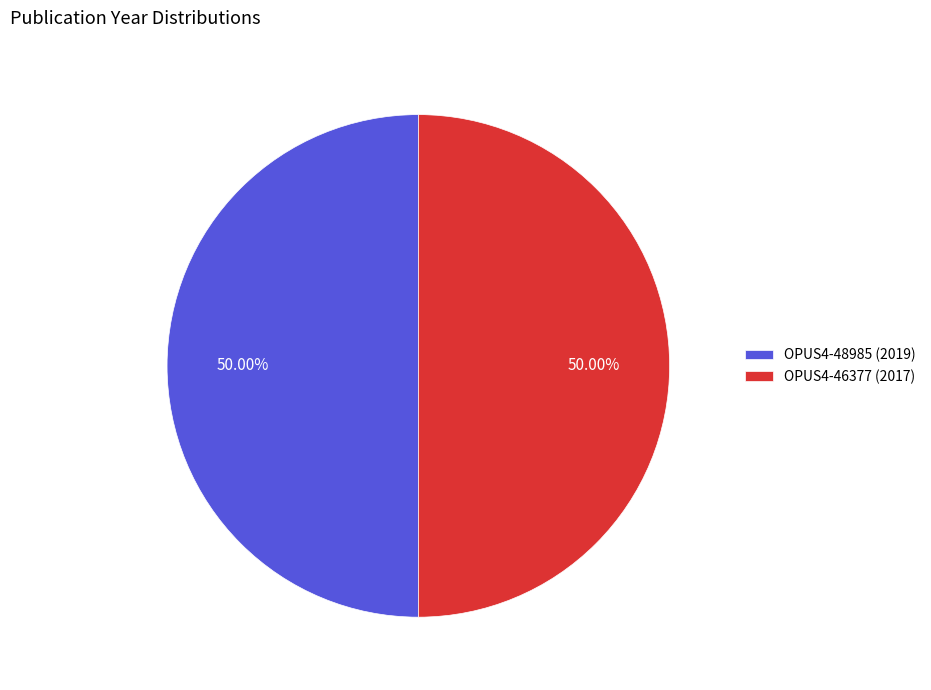

What percentage is the OPUS4-46377 (2017) slice, to the nearest percent?

50%